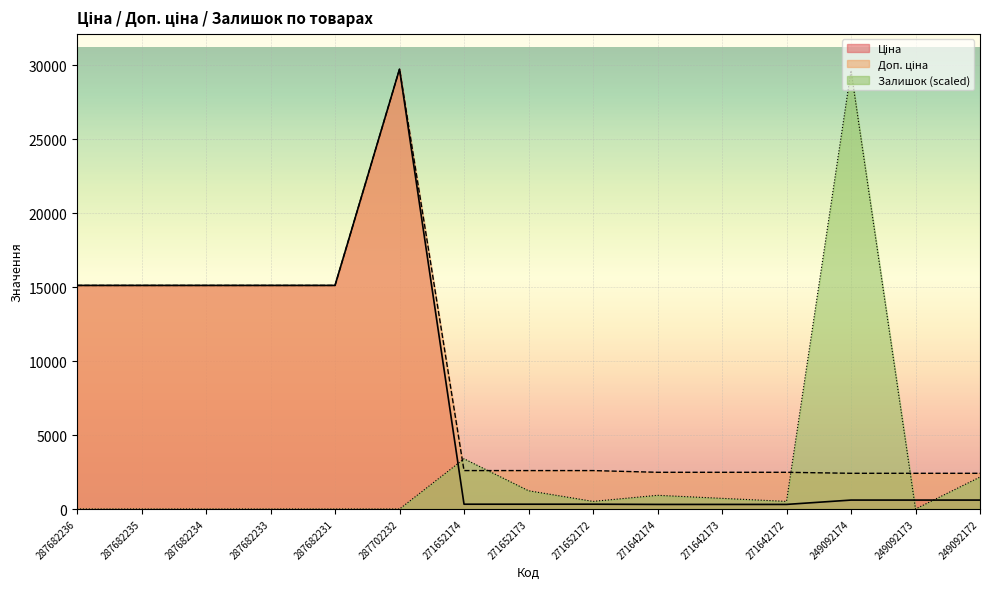

True or false: Ціна has more than 1 interior local peaks.

False